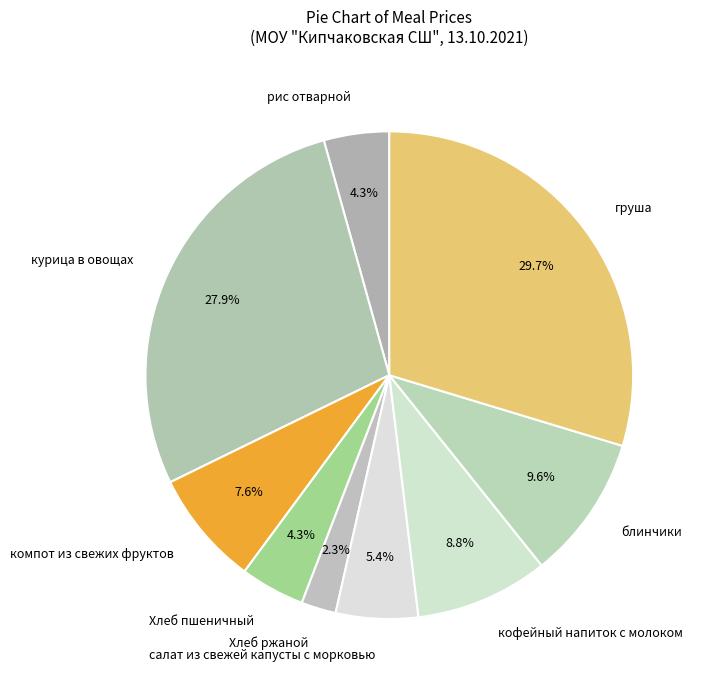

What percentage is the груша slice, to the nearest percent?

30%